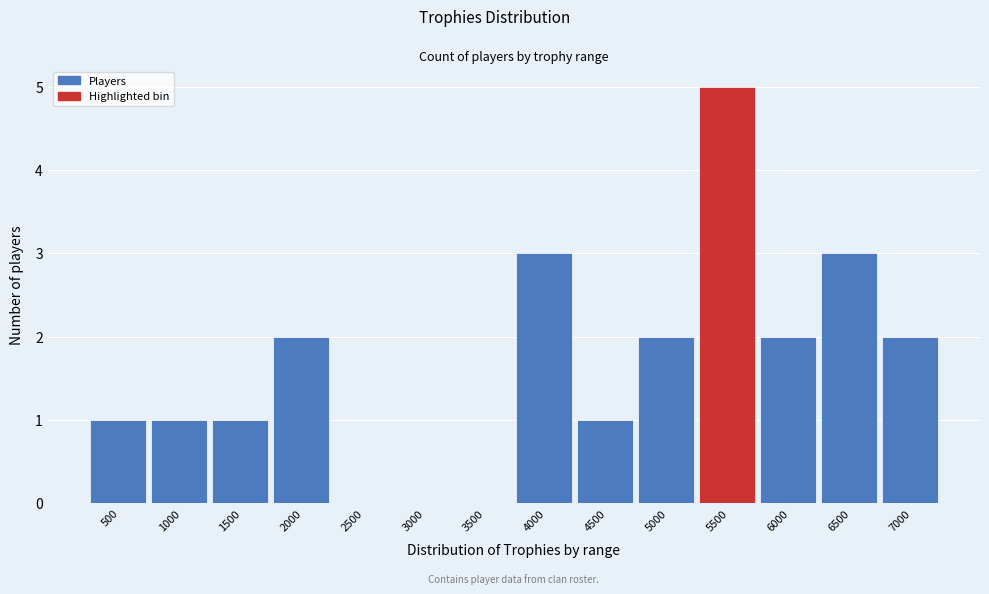

Reading left to right, extract all data points from this chart.

500=1	1000=1	1500=1	2000=2	2500=0	3000=0	3500=0	4000=3	4500=1	5000=2	5500=5	6000=2	6500=3	7000=2